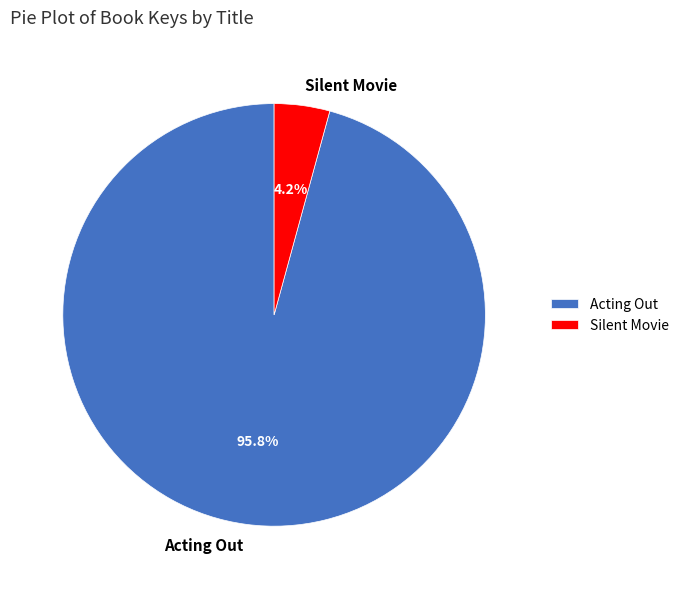

To the nearest percent, what is the difference between the Silent Movie and Acting Out slice percentages?

92%